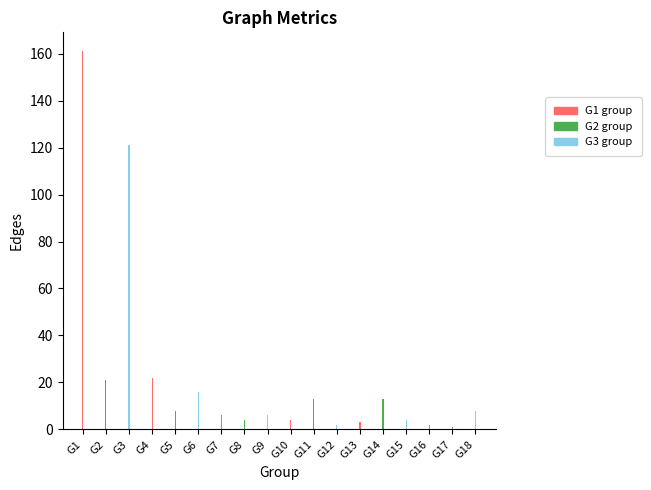

Read the value at G9.

6